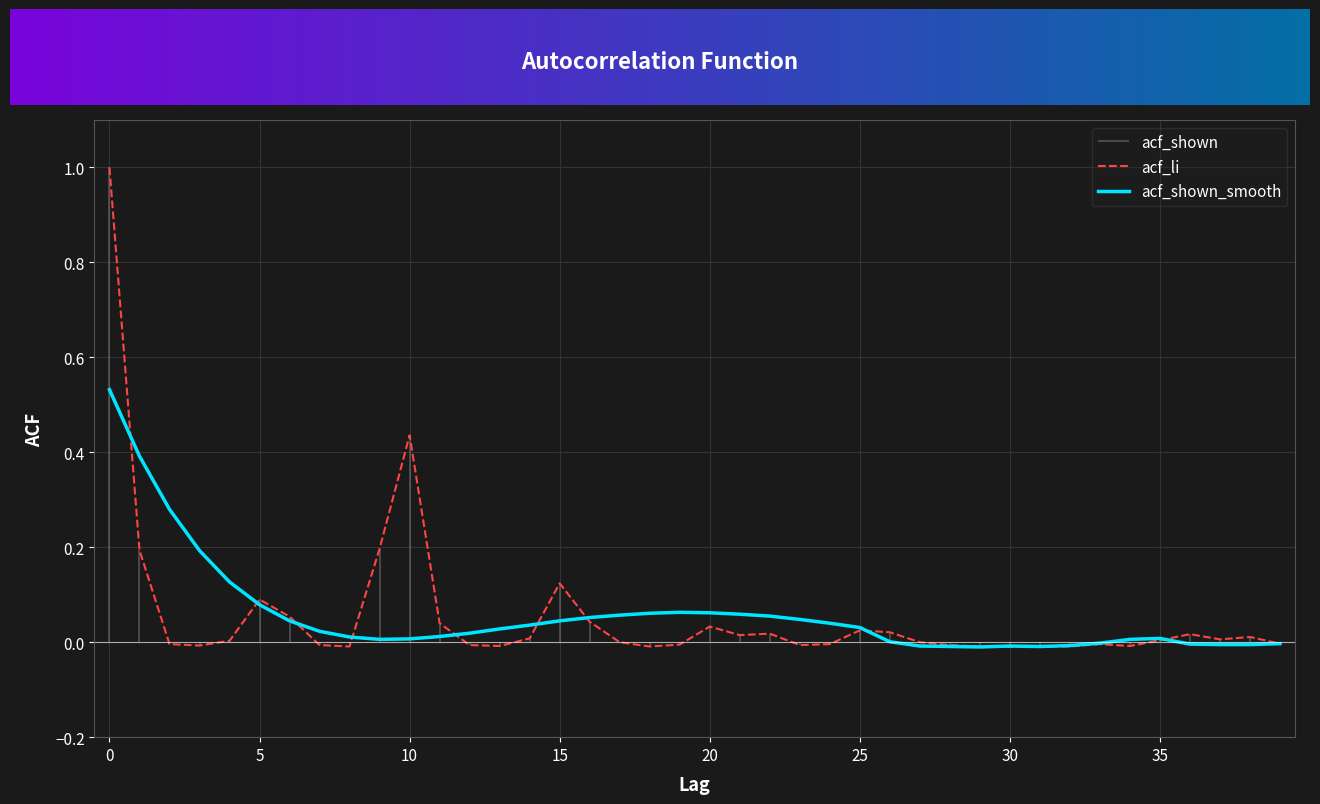

How many lines are shown in the chart?

2